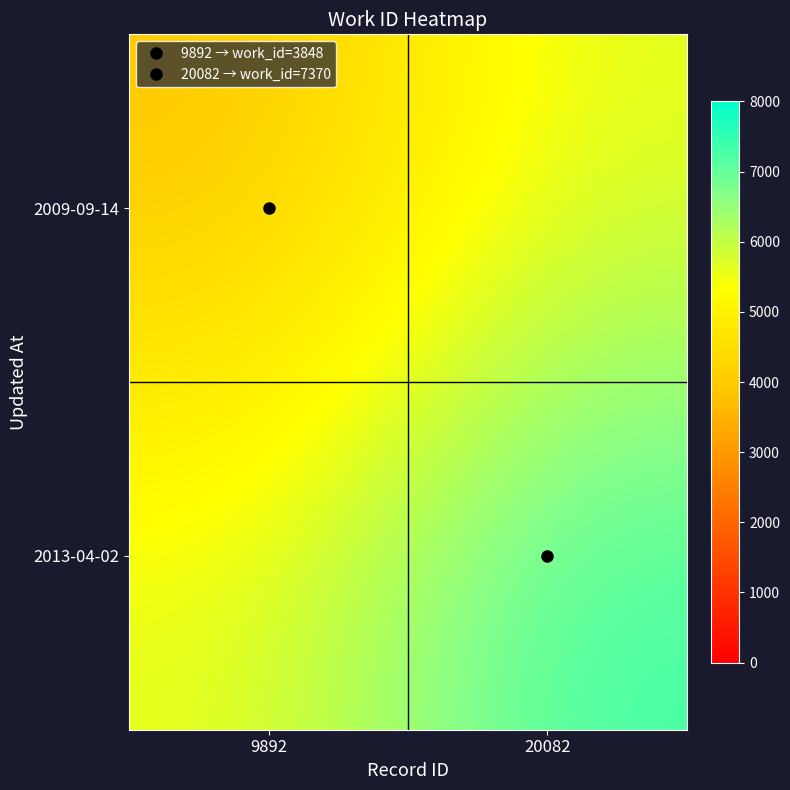

Reading left to right, extract all data points from this chart.

2009-09-14: 9892=3848	20082=5609
2013-04-02: 9892=5609	20082=7370